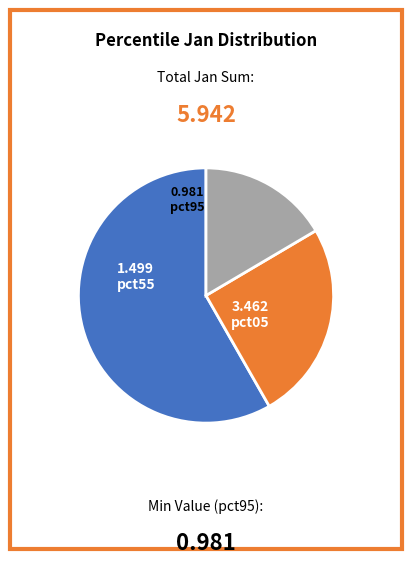

Is there a majority slice in this chart?

Yes